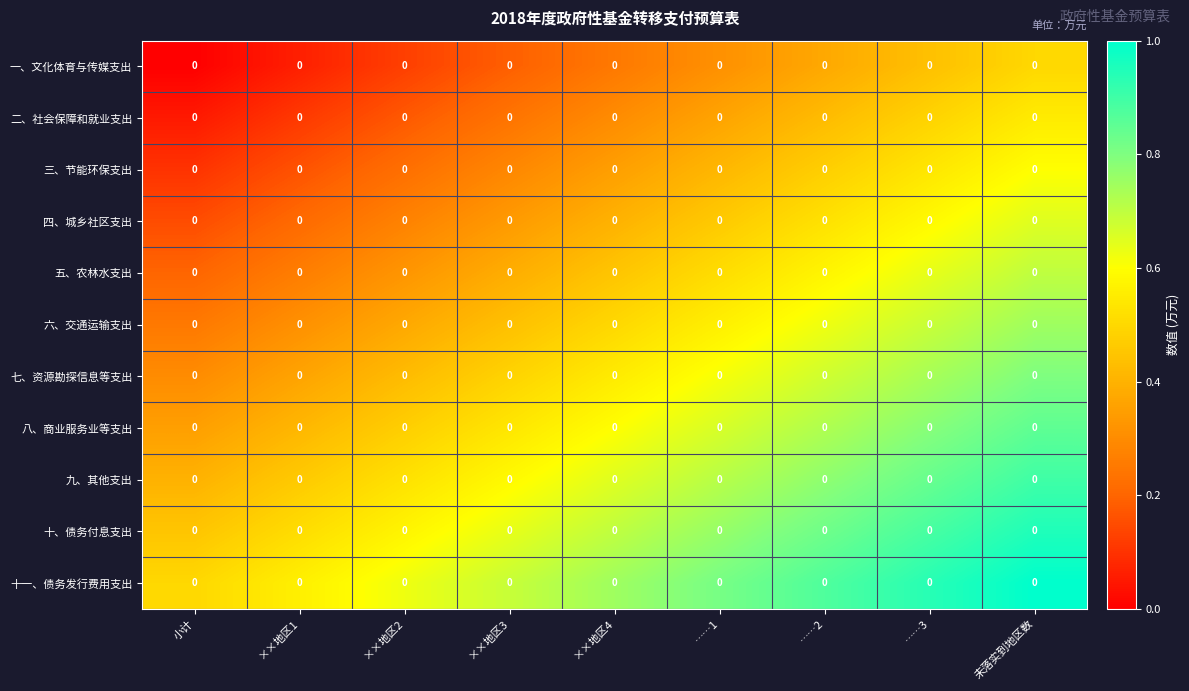

True or false: 十、债务付息支出 has a value of 1.1 at ××地区4.

False